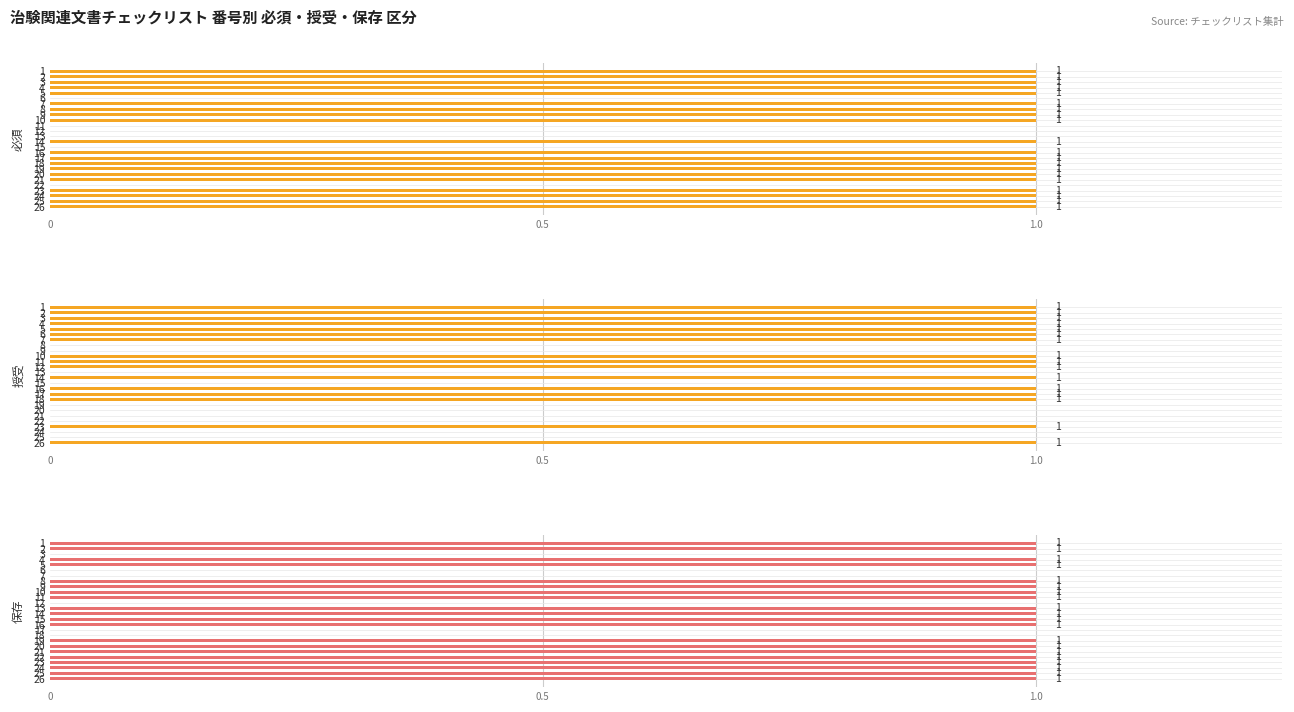

The 保存 series shows 1 at 15. True or false?

True